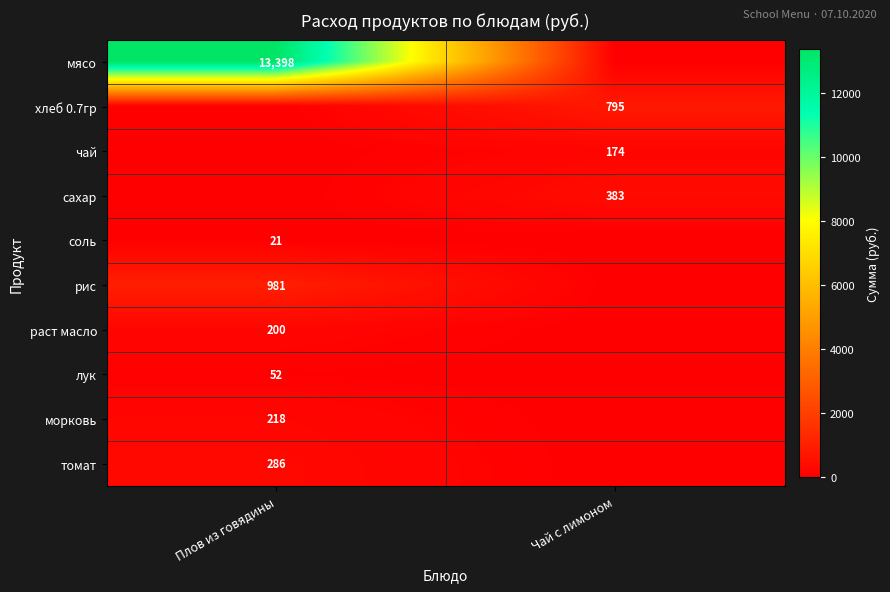

The value of чай at Чай с лимоном is 250. True or false?

False